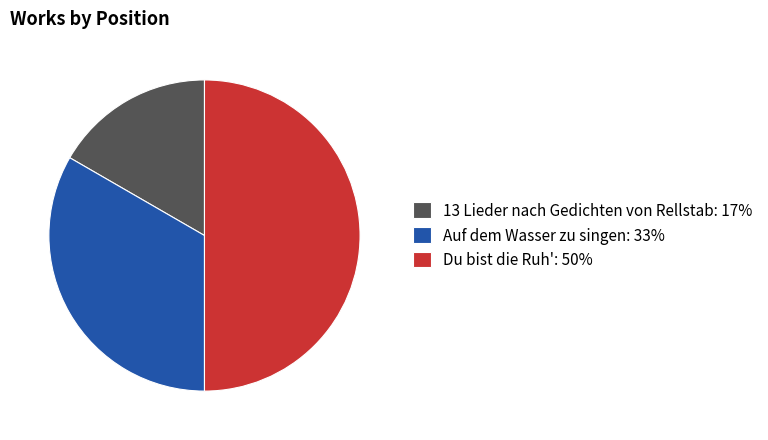

What is the largest slice in the pie chart?

Du bist die Ruh'